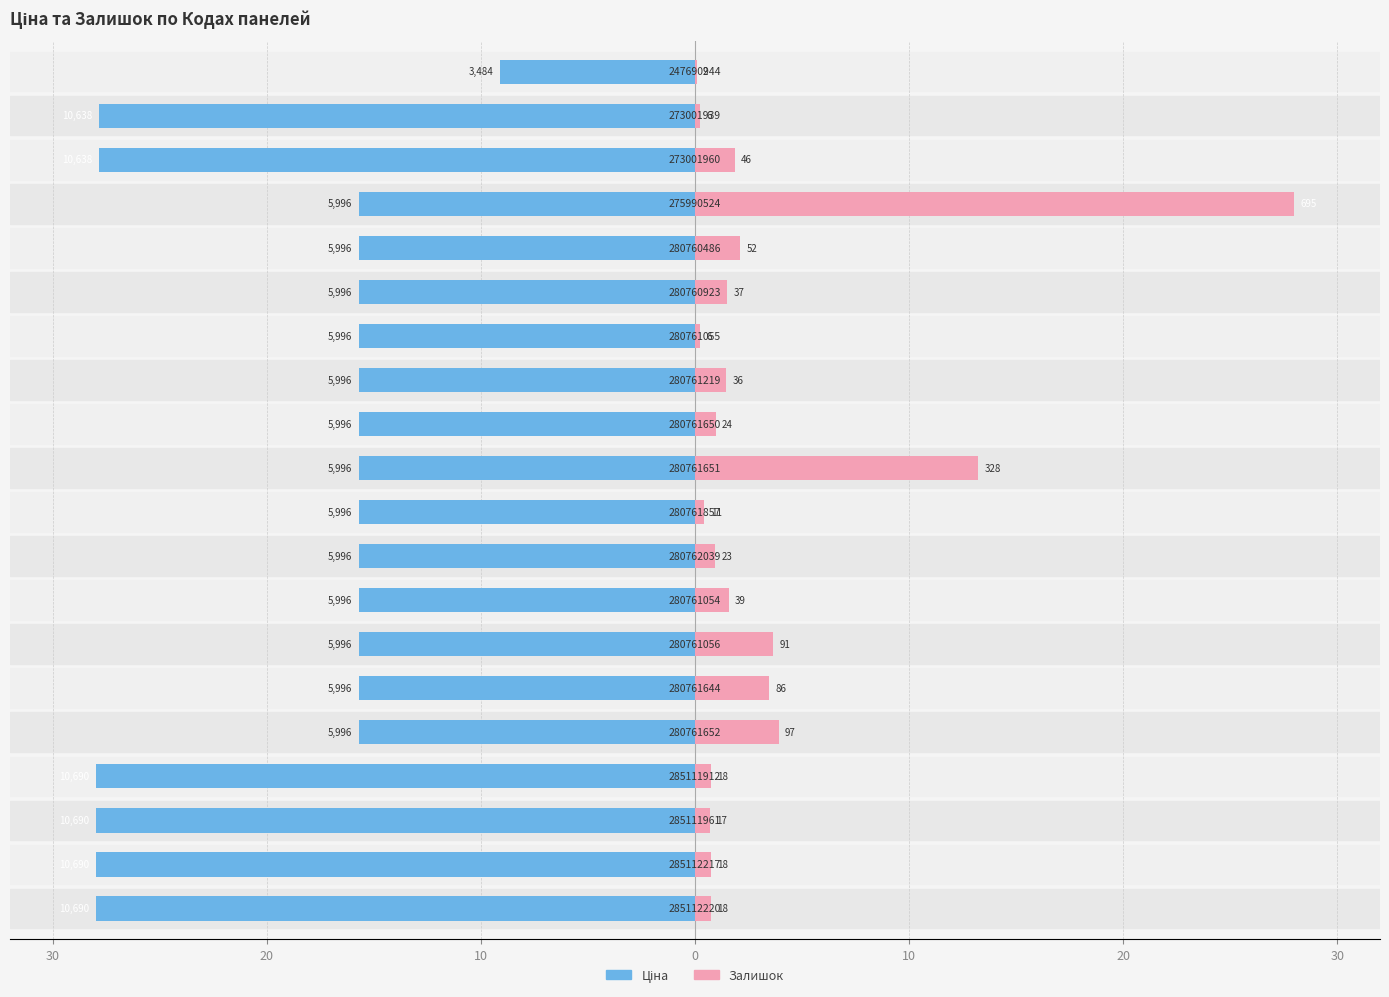

What is the difference between the maximum and minimum values in the Ціна series?

18.9